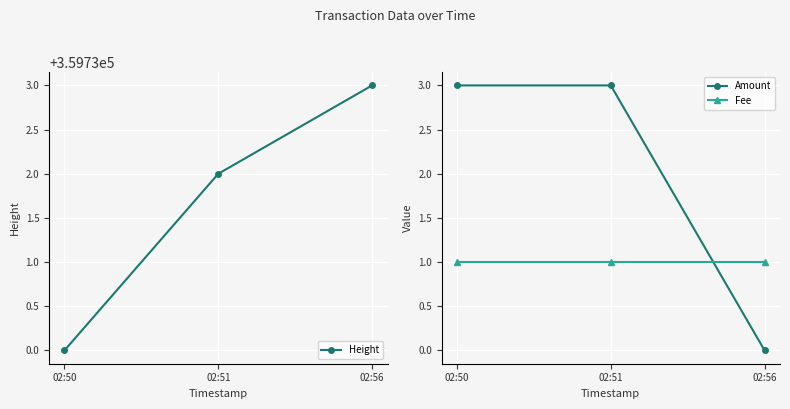

At which category is the sum across all series the highest?

02:51